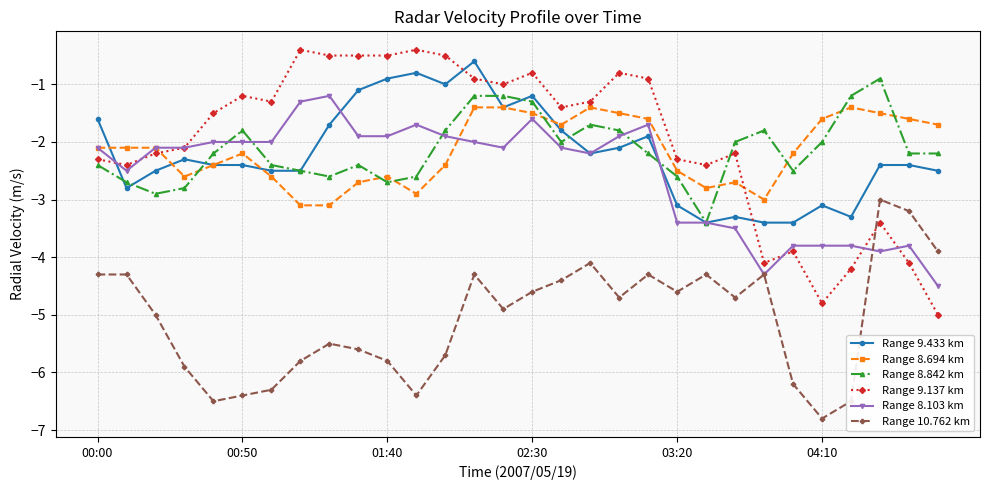

What is the difference between the maximum and second lowest values in the Range 10.762 km series?

3.5